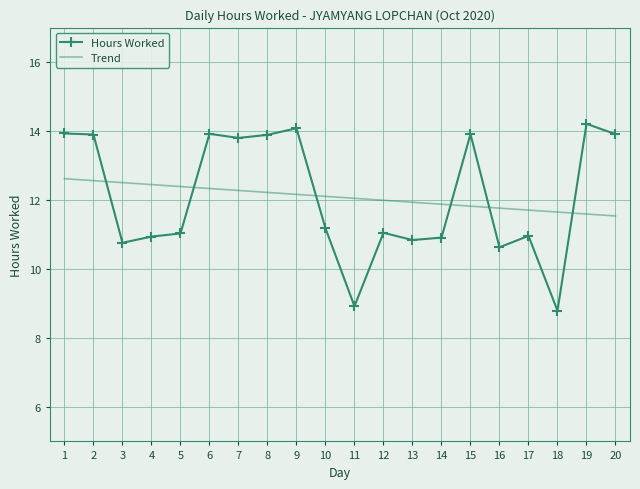

What is the sum of all Hours Worked values?

241.6